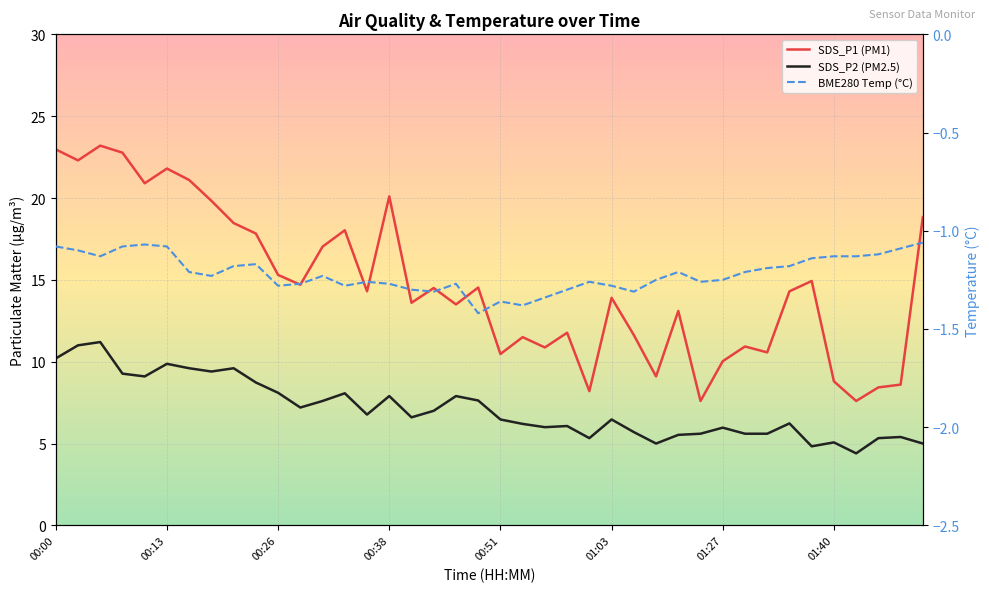

What position from the right is 21?

19